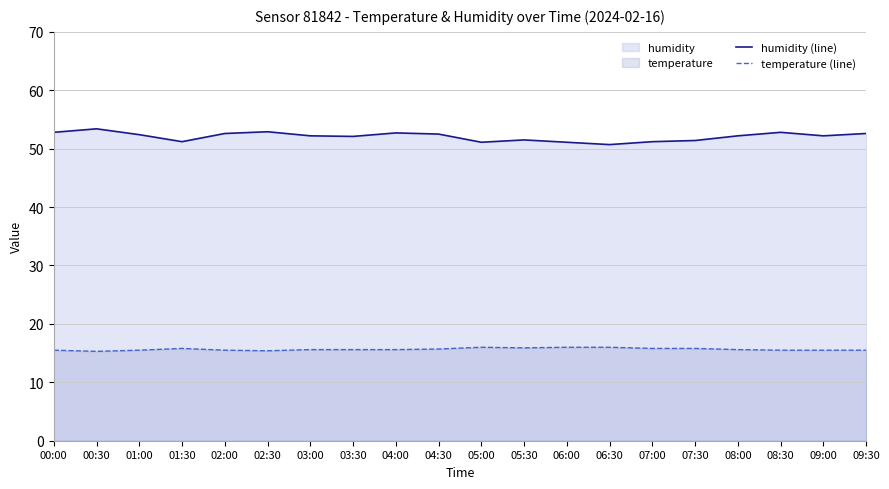

Reading right to left, what are all the values shown in this chart?

humidity (line): 09:30=52.6	09:00=52.2	08:30=52.8	08:00=52.2	07:30=51.4	07:00=51.2	06:30=50.7	06:00=51.1	05:30=51.5	05:00=51.1	04:30=52.5	04:00=52.7	03:30=52.1	03:00=52.2	02:30=52.9	02:00=52.6	01:30=51.2	01:00=52.4	00:30=53.4	00:00=52.8
temperature (line): 09:30=15.5	09:00=15.5	08:30=15.5	08:00=15.6	07:30=15.8	07:00=15.8	06:30=16.0	06:00=16.0	05:30=15.9	05:00=16.0	04:30=15.7	04:00=15.6	03:30=15.6	03:00=15.6	02:30=15.4	02:00=15.5	01:30=15.8	01:00=15.5	00:30=15.3	00:00=15.5